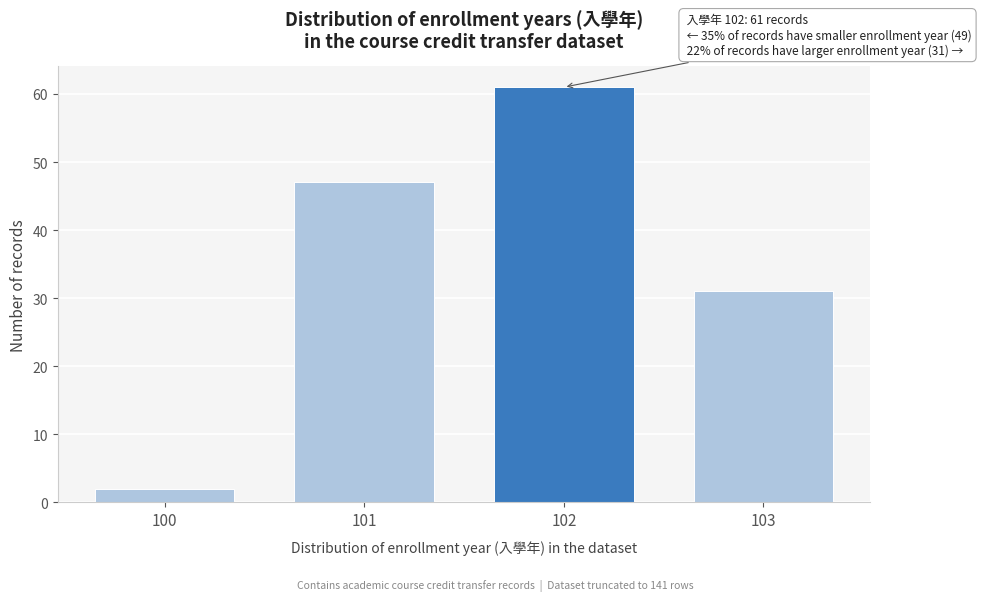

Reading right to left, transcribe all the data shown in this chart.

103=31	102=61	101=47	100=2